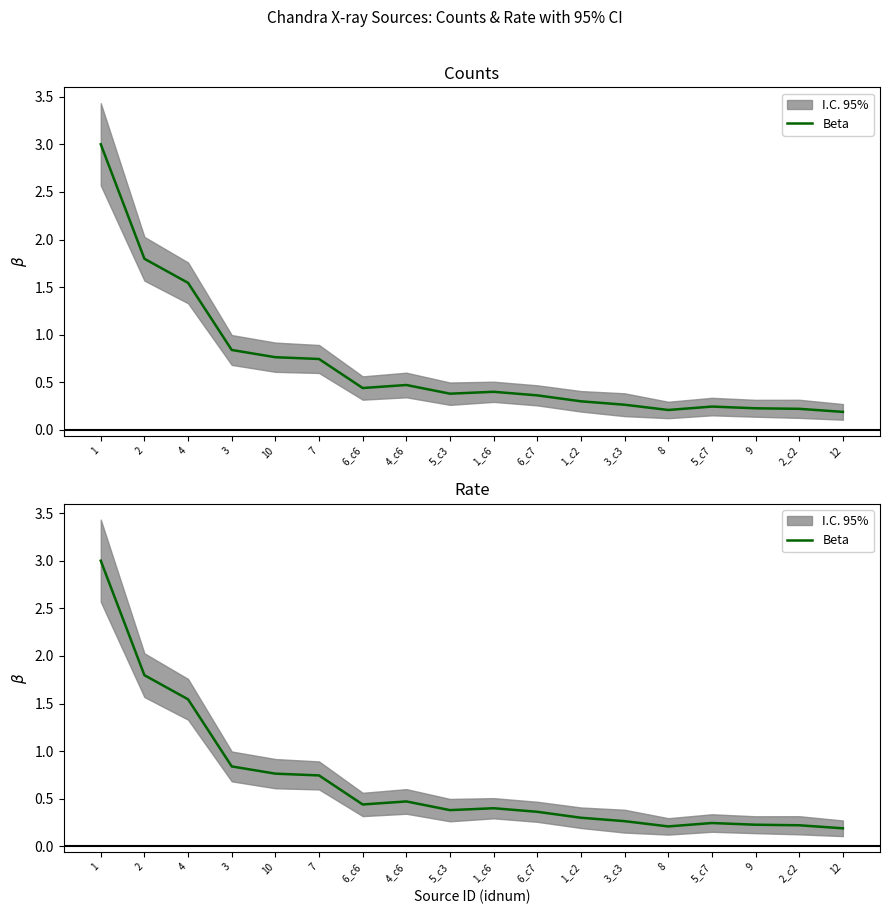

True or false: the data shows 0.4 at 6_c6.

True